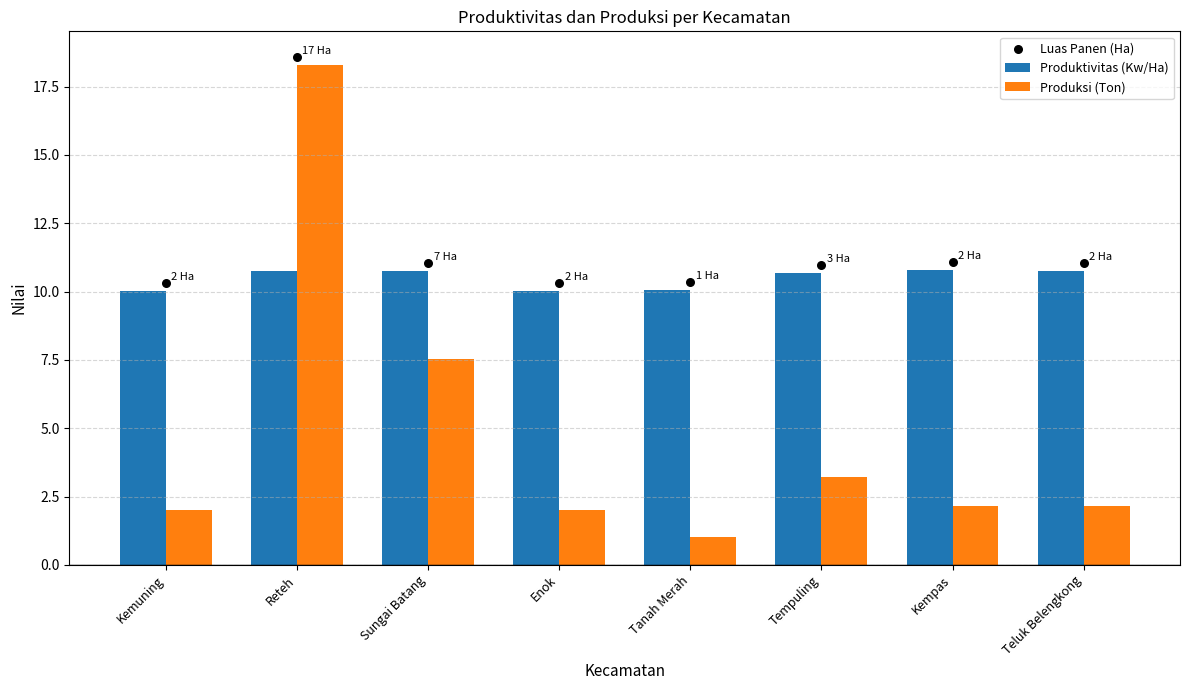

At how many categories does at least one series exceed 11?

1